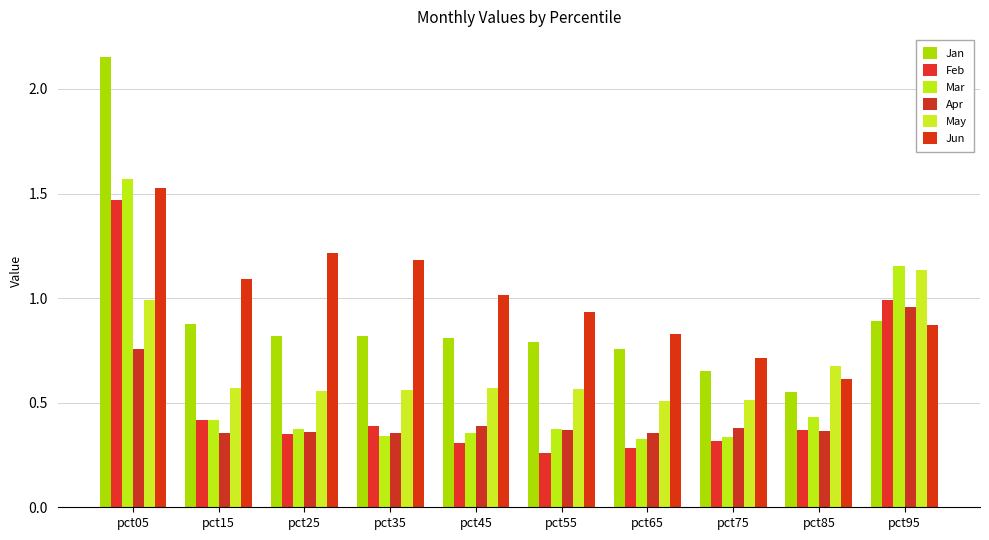

What is the sum of the Feb values at pct25 and pct15?

0.8